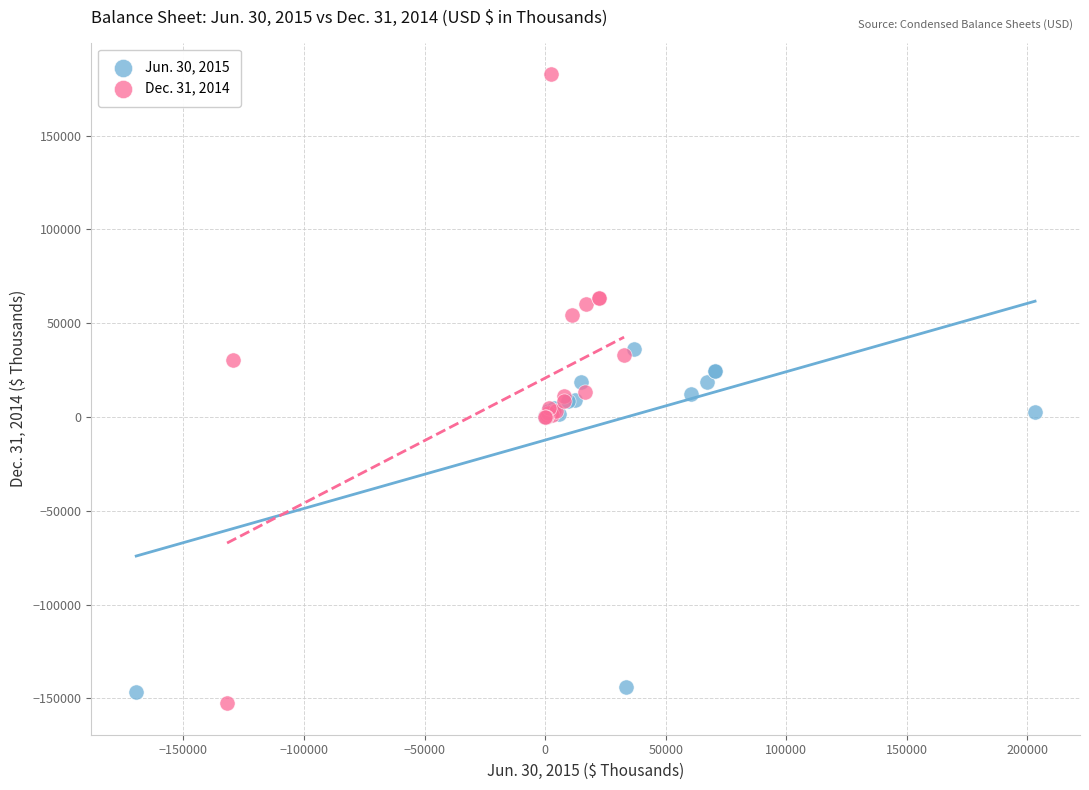

Which series reaches the maximum Y coordinate?

Dec. 31, 2014